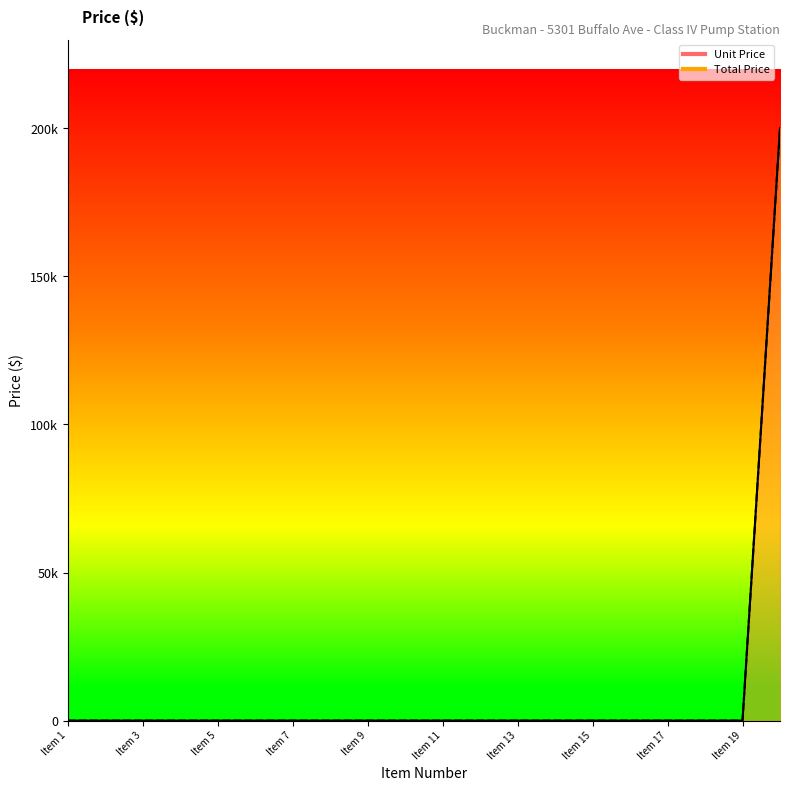

Which series changed the most between Item 5 and Item 13?

Unit Price